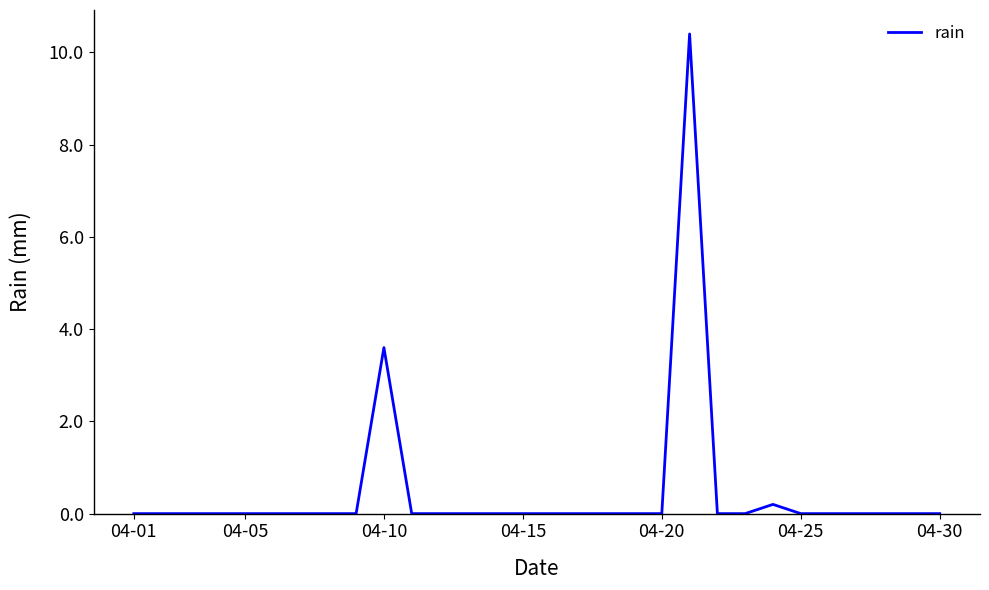

How many lines are shown in the chart?

1